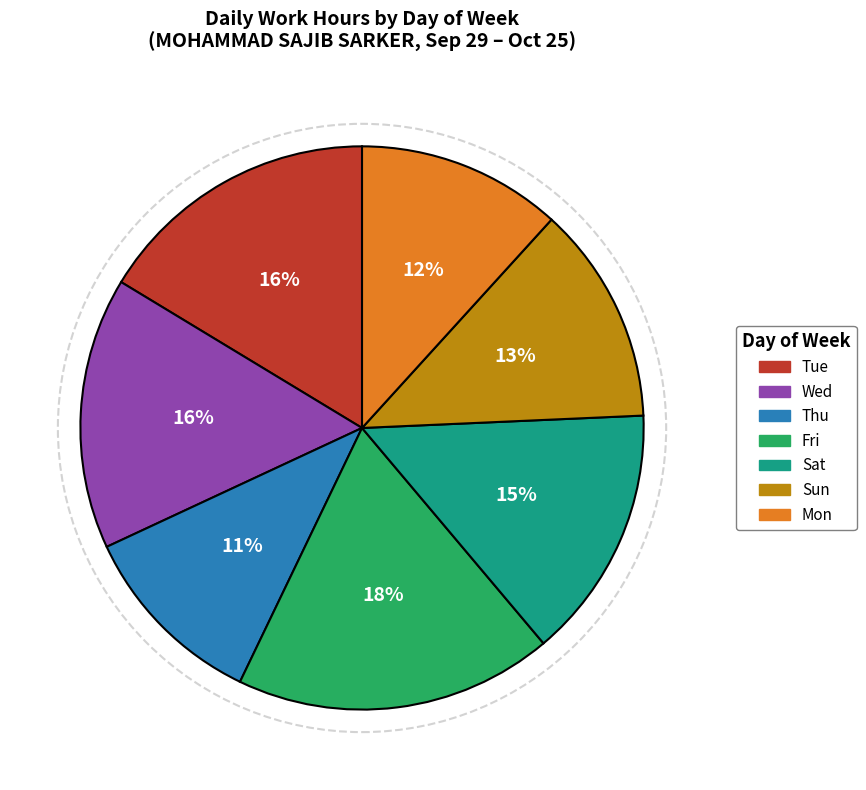

To the nearest percent, what is the average slice percentage?

14%